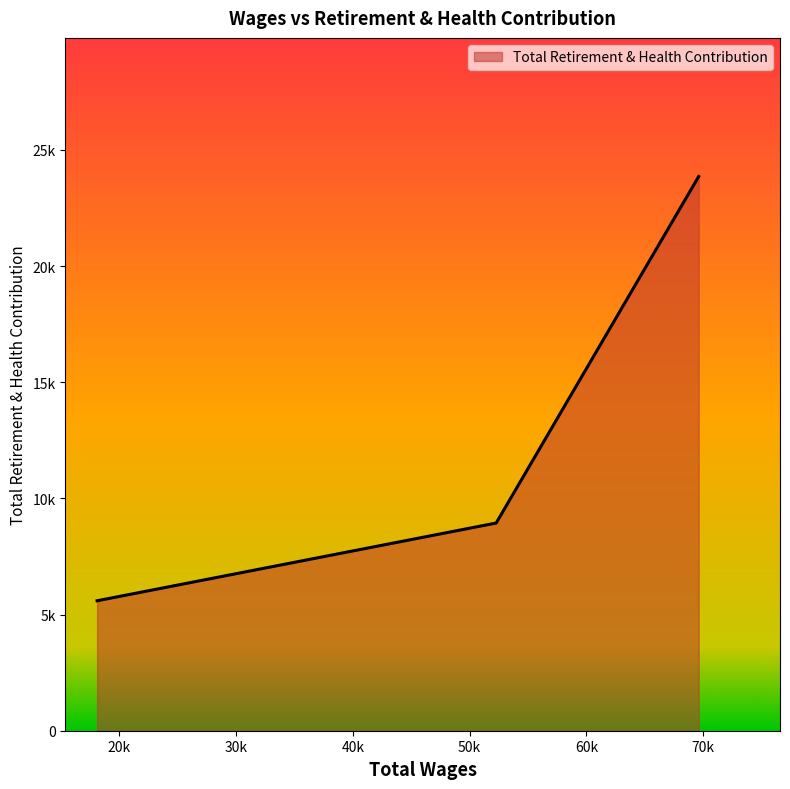

List the labels in order of value, largest first.

69612.0, 52271.0, 18099.0